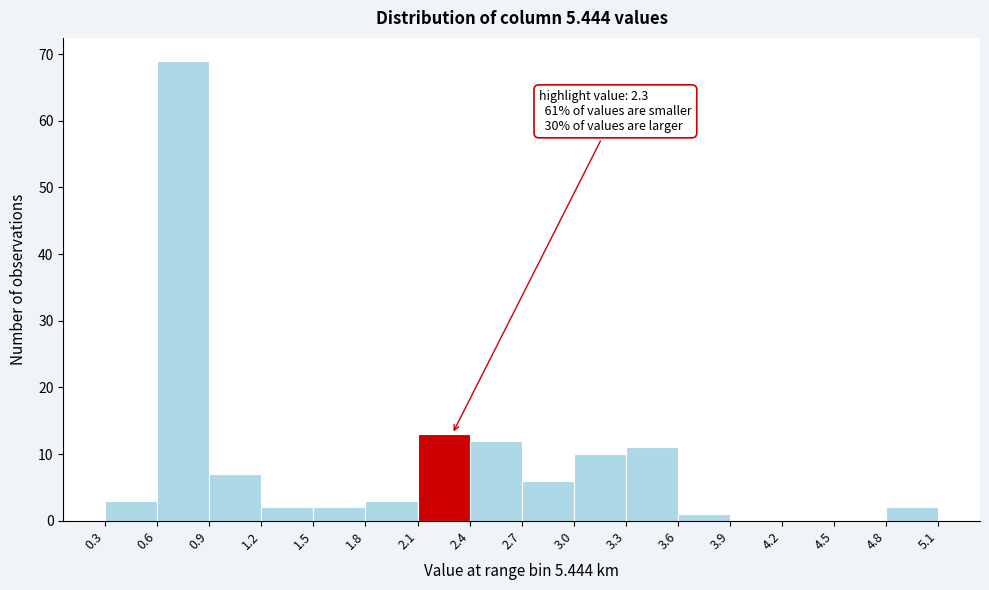

Which range on the x-axis has the tallest bar?

0.6 to 0.9